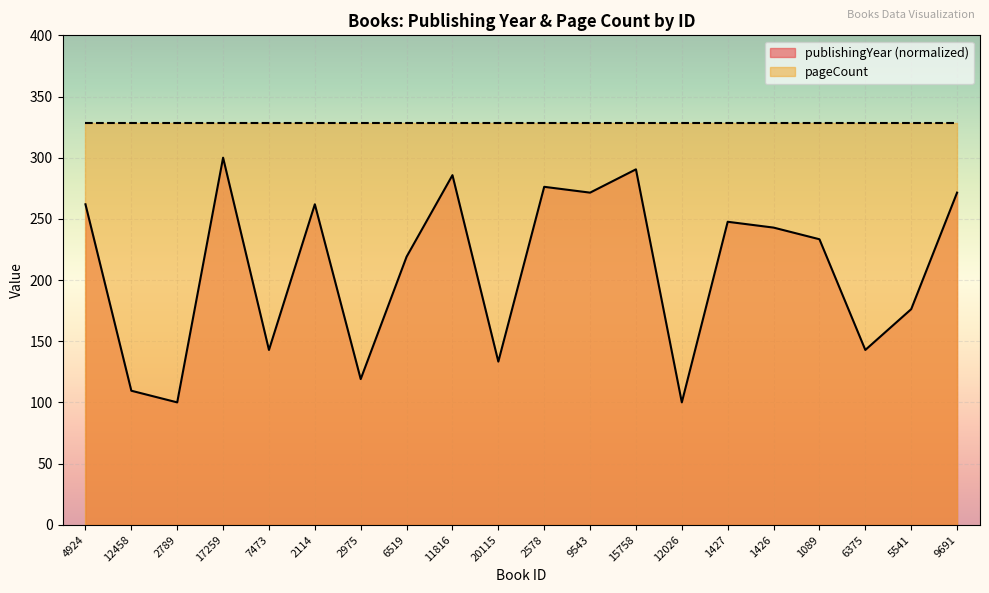

What is the change in value from 2789 to 9543?

+171.4